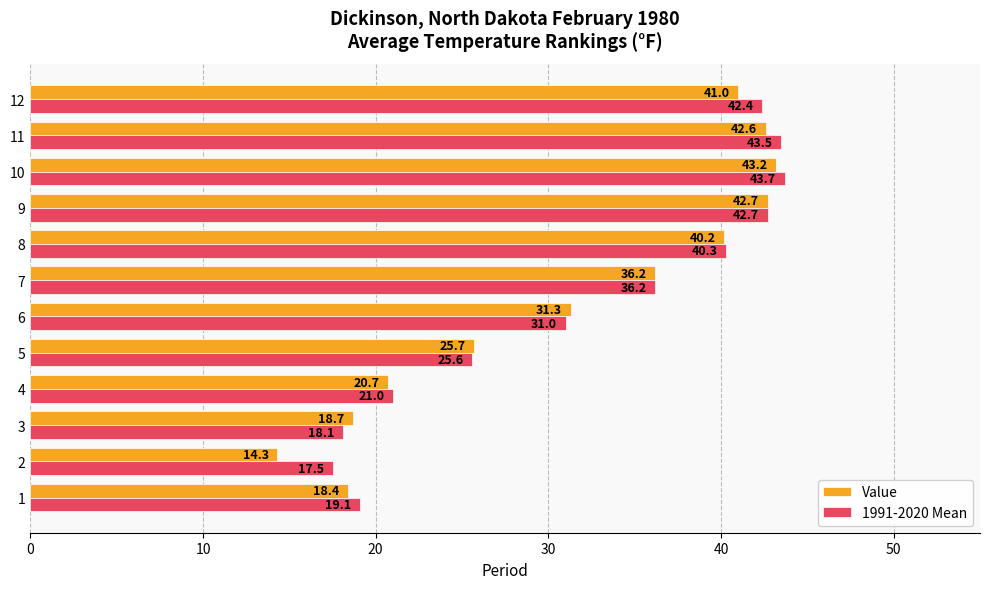

How many distinct data groups are displayed?

2